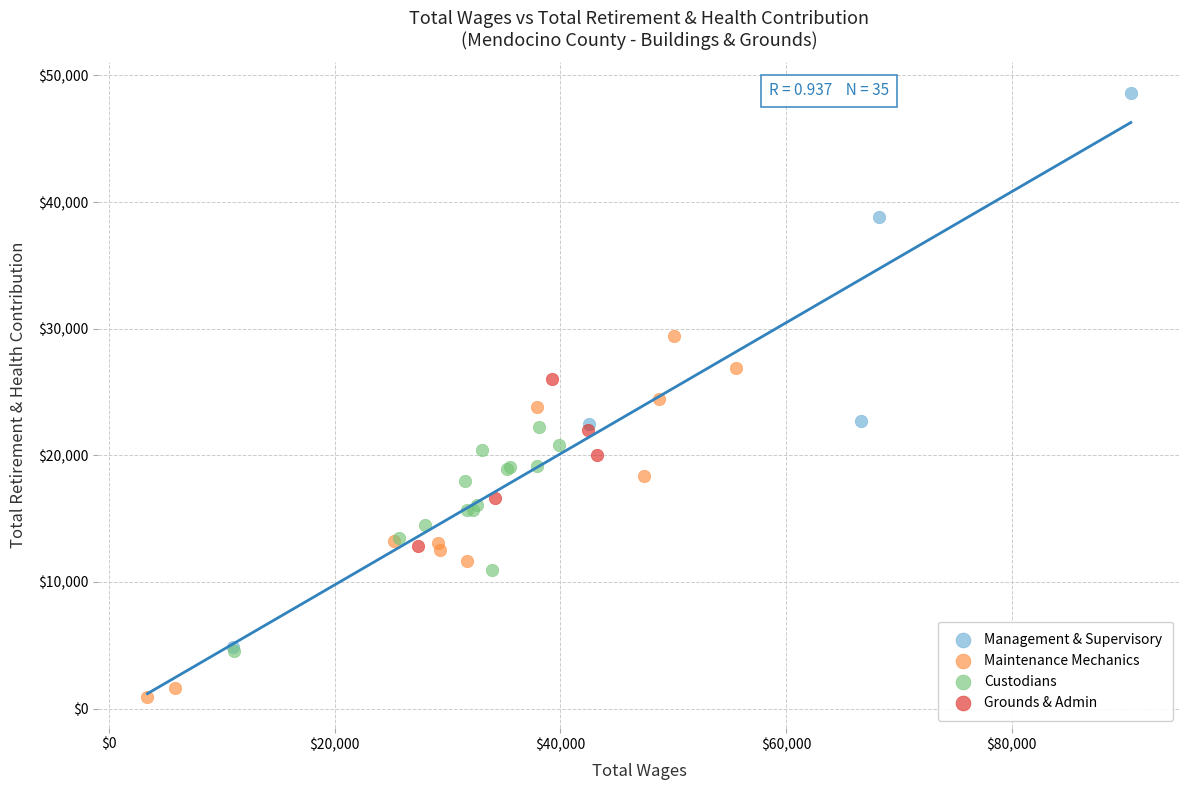

Which series reaches the maximum Y coordinate?

Management & Supervisory